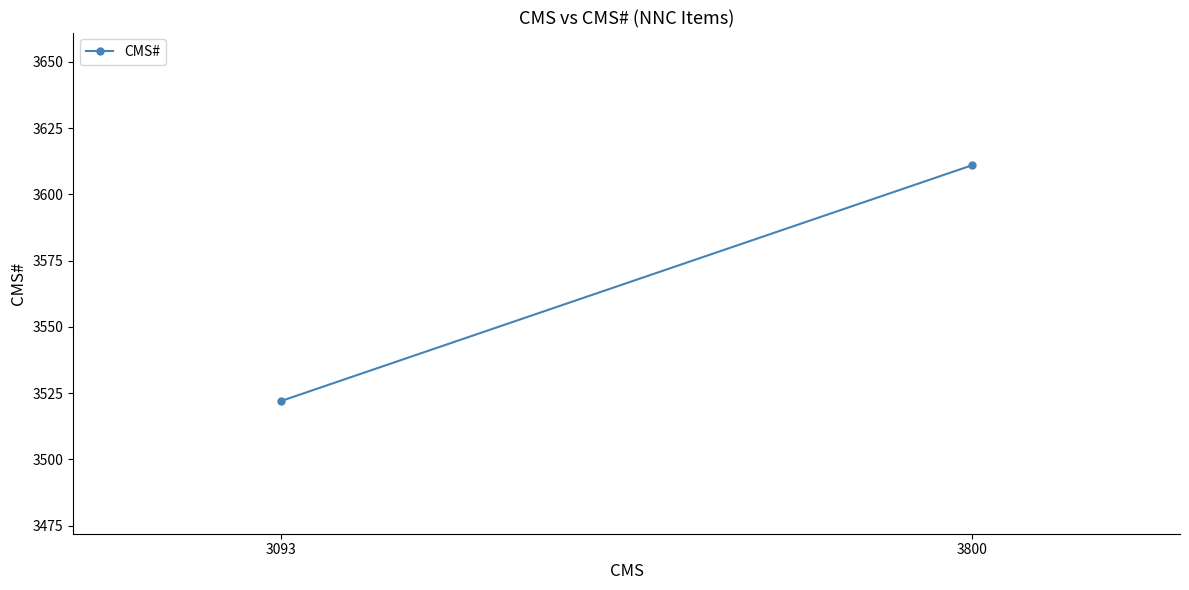

What is the minimum value shown in the chart?

3522